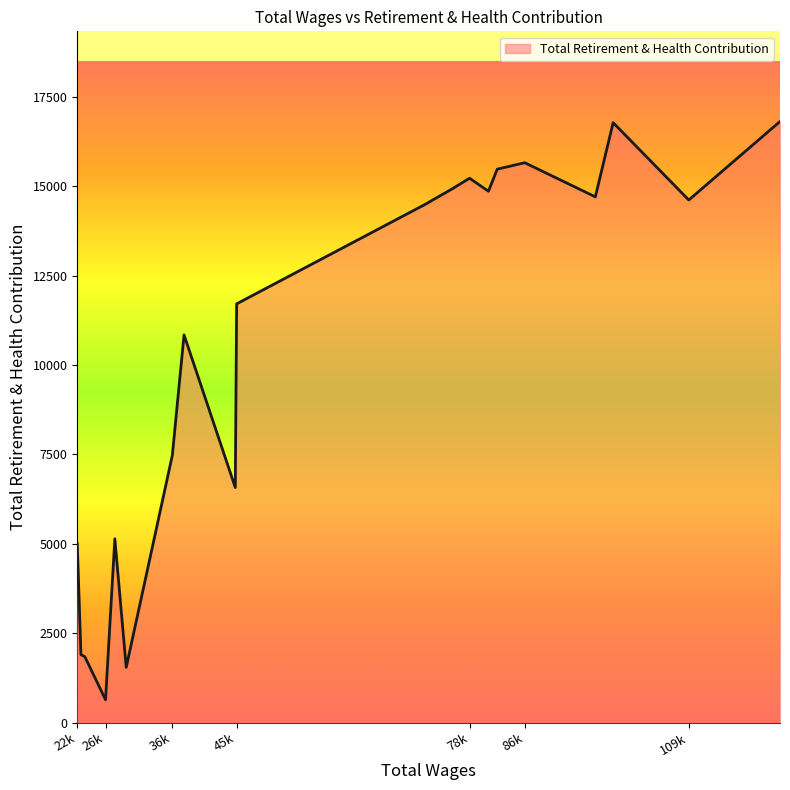

Reading left to right, extract all data points from this chart.

122365=16814	109406=14618	98658=16781	96130=14706	86101=15661	82196=15481	80938=14863	78260=15227	75751=14925	71837=14484	45169=11713	44975=6575	37694=10845	36032=7479	29478=1545	27862=5141	26540=638	23607=1840	23045=1901	22525=5000